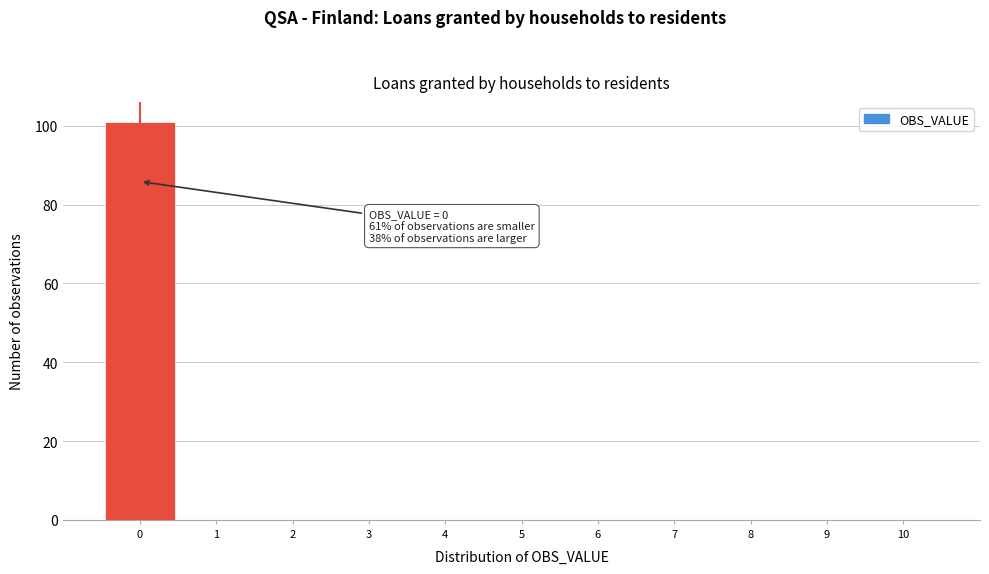

Which range on the x-axis has the tallest bar?

-0.5 to 0.5